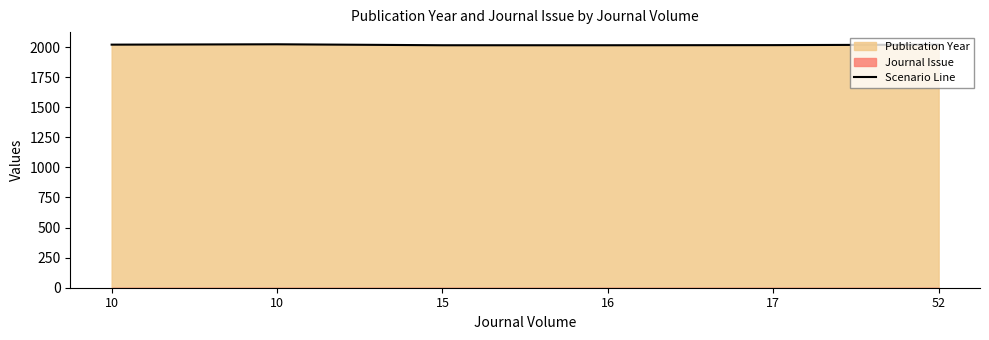

Which label corresponds to the largest value in the chart?

10